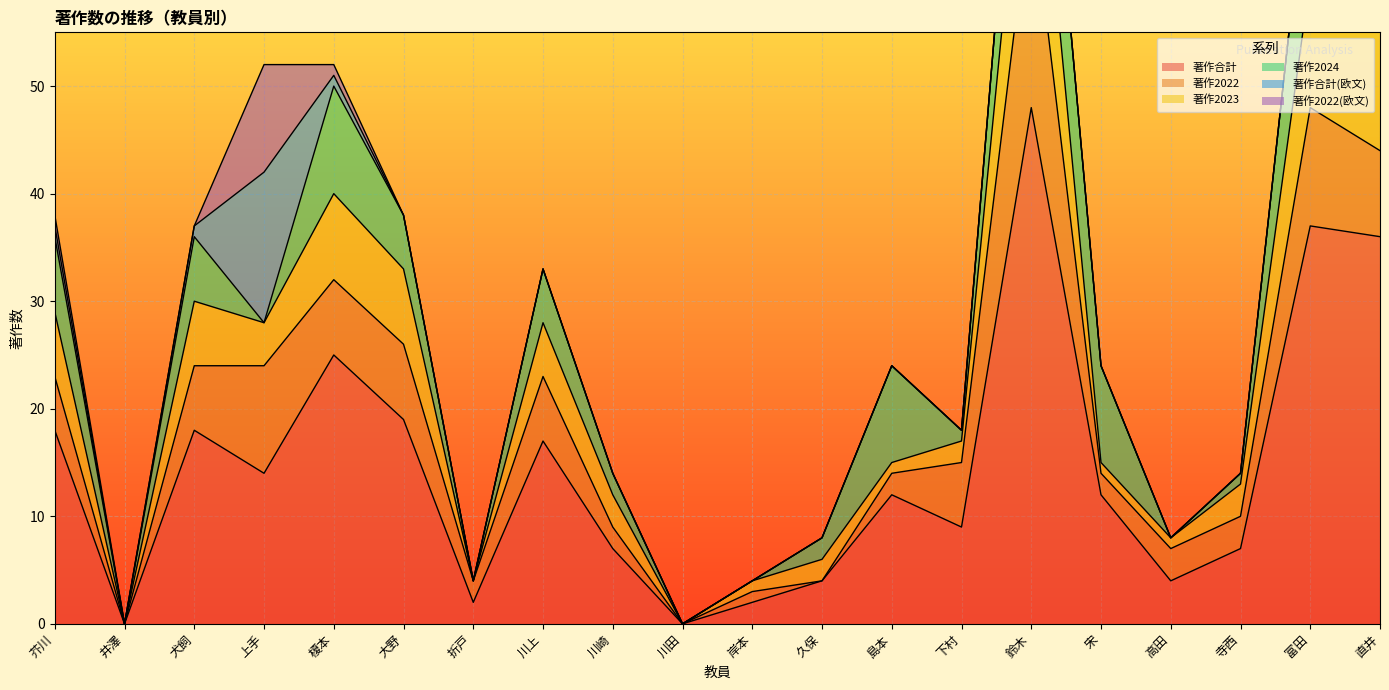

Which series changed the most between 折戸 and 寺西?

著作合計